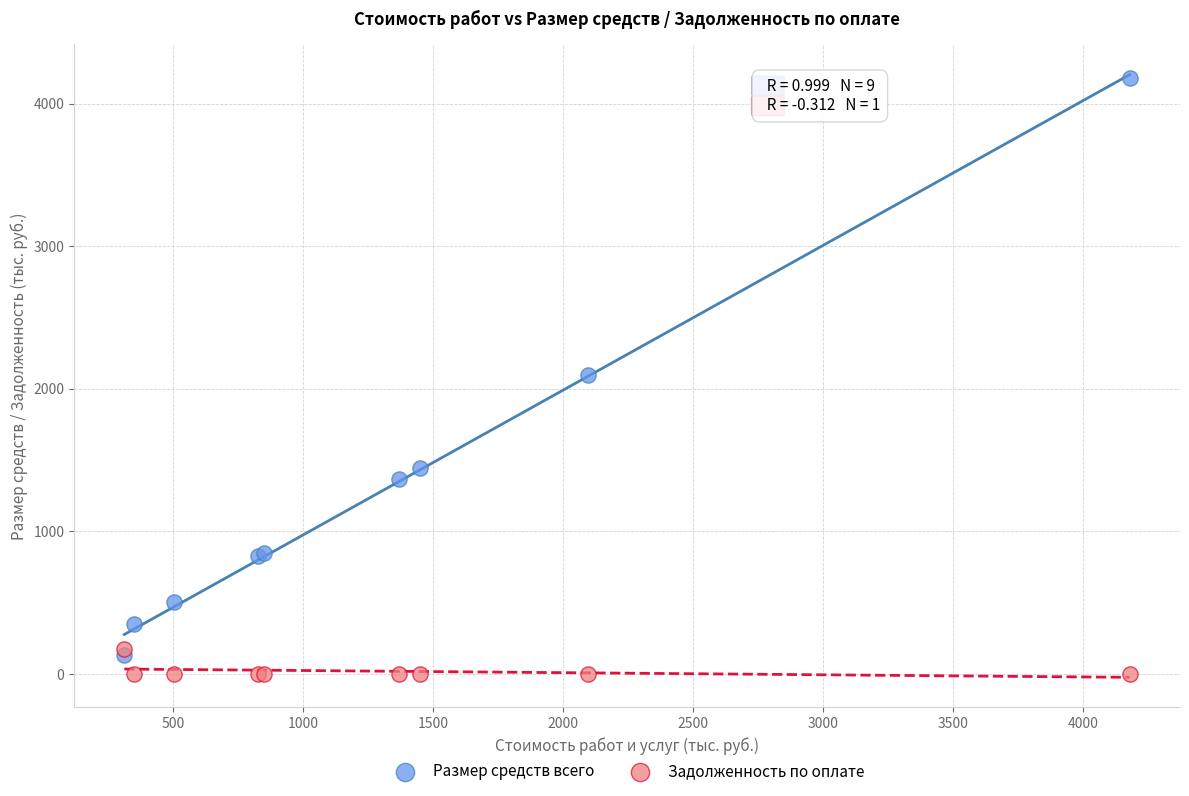

In the Размер средств всего series, what Y value is closest to 2158?

2097.8